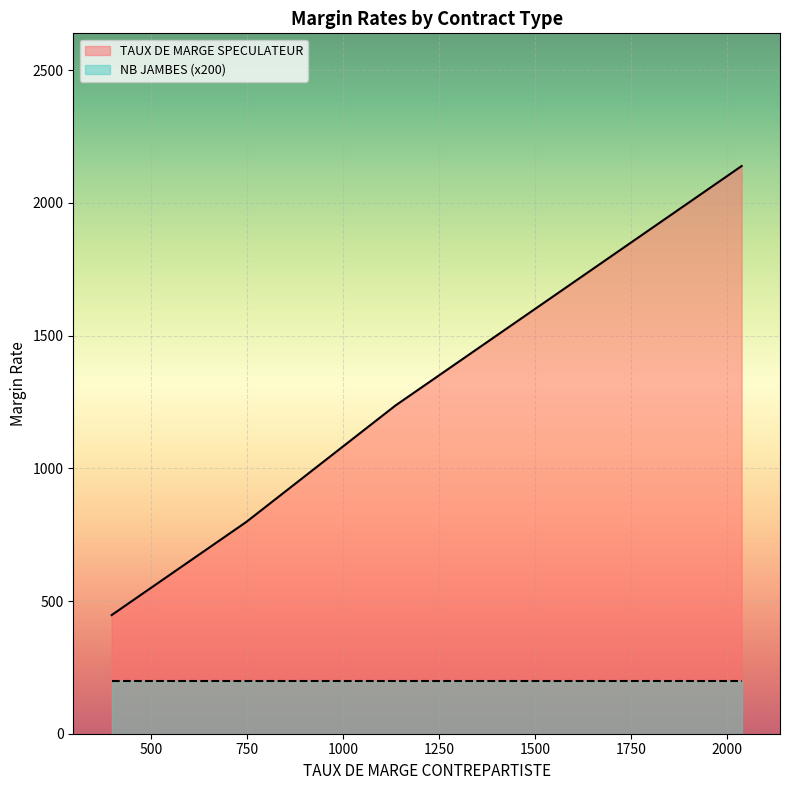

What is the value of the TAUX DE MARGE SPECULATEUR point at the 13th from the left?

1237